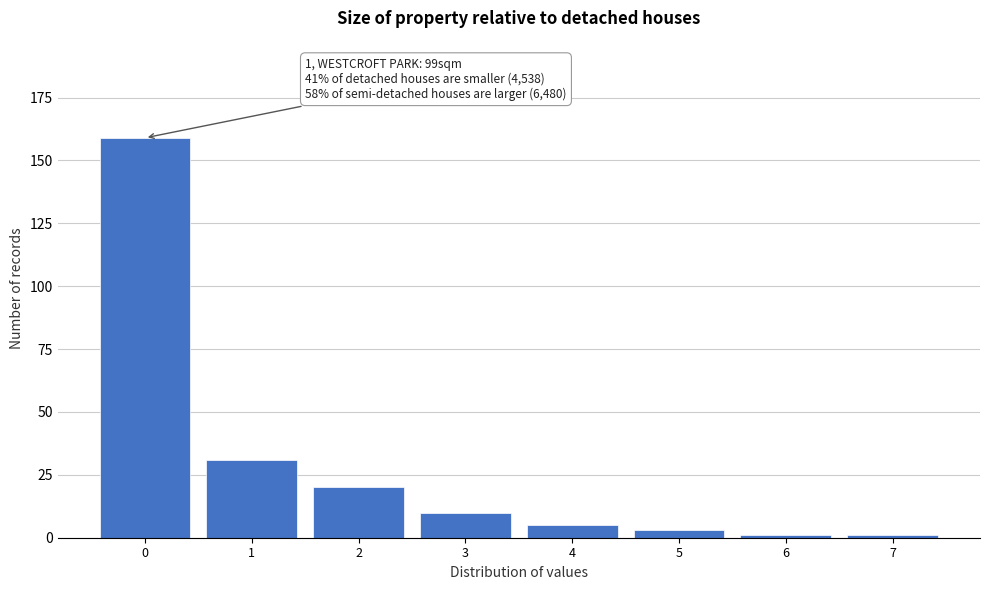

Reading left to right, list all the values displayed in this chart.

0=159	1=31	2=20	3=10	4=5	5=3	6=1	7=1